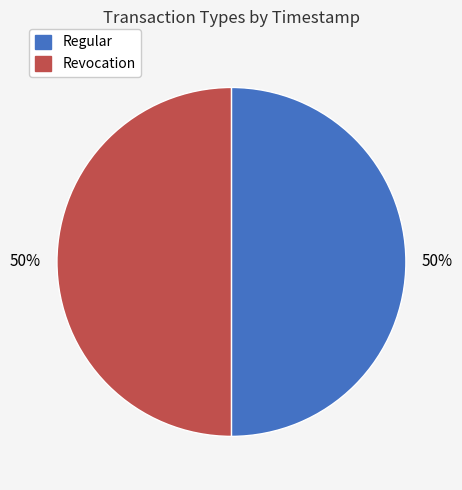

Is the sum of Regular and Revocation greater than half?

Yes